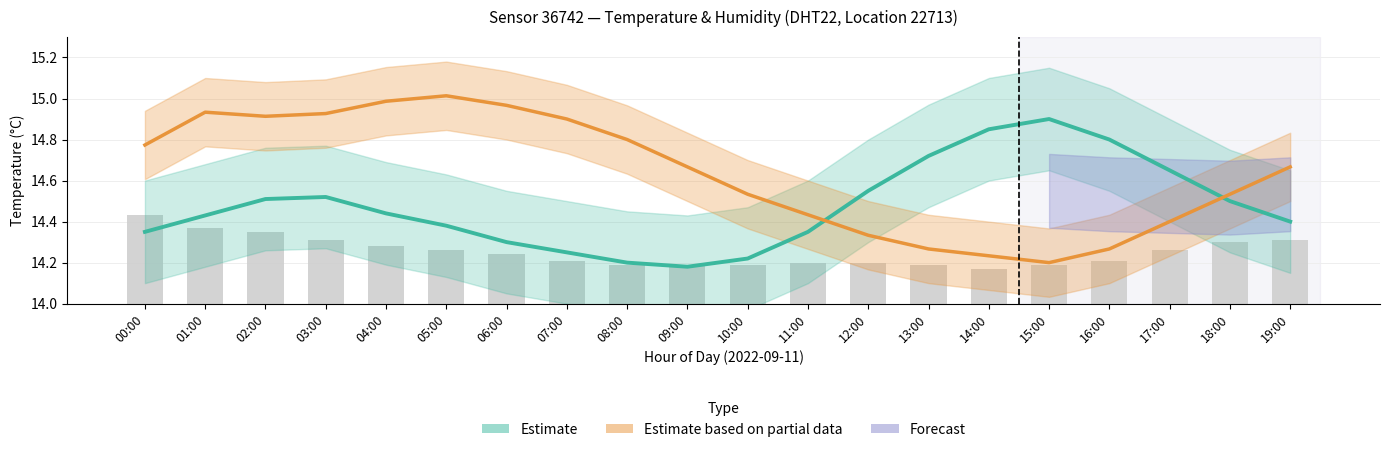

Between 01:00 and 14:00, which is larger?

14:00